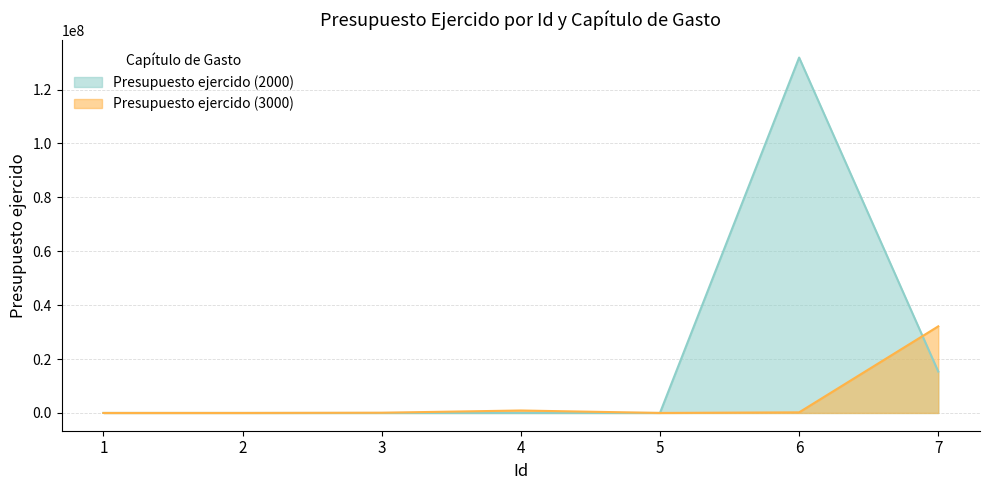

Does the chart have visible grid lines?

Yes